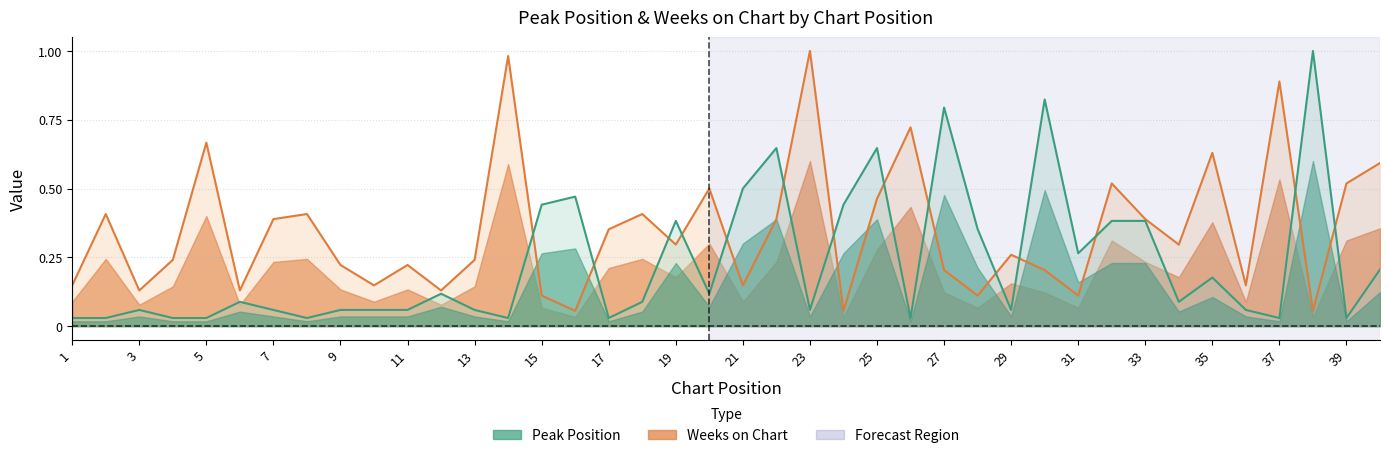

Is it true that Peak Position equals 0.4 at 19?

True